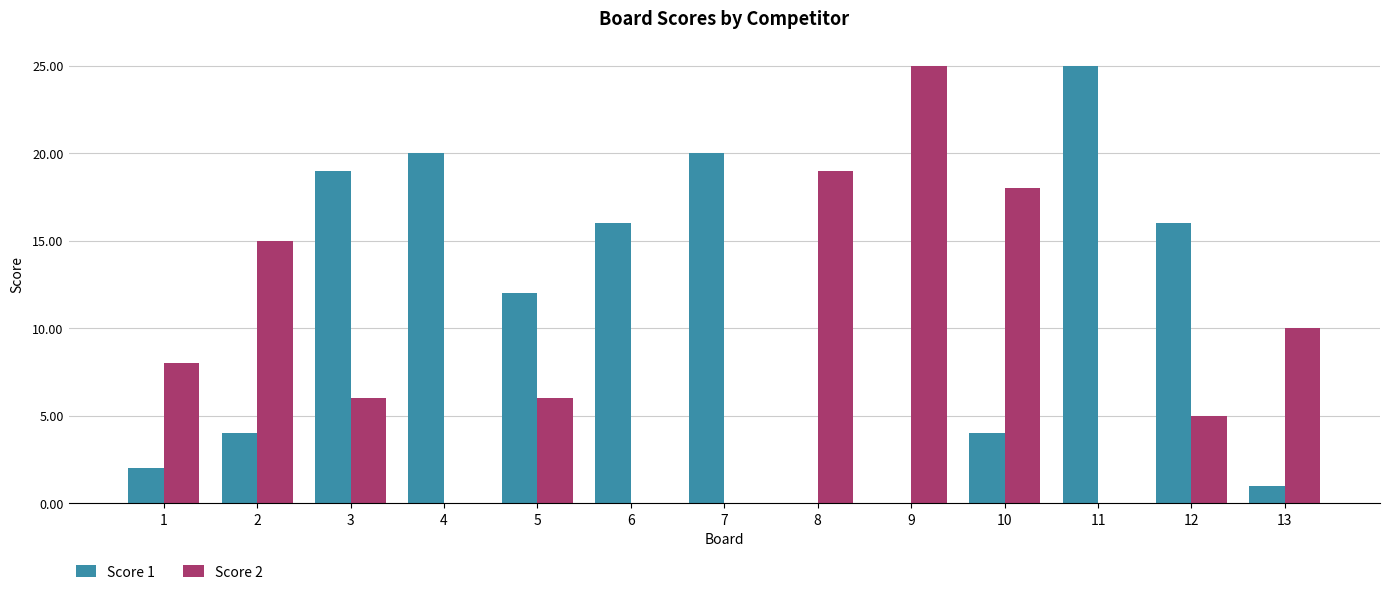

What is the sum of all Score 2 values?

112